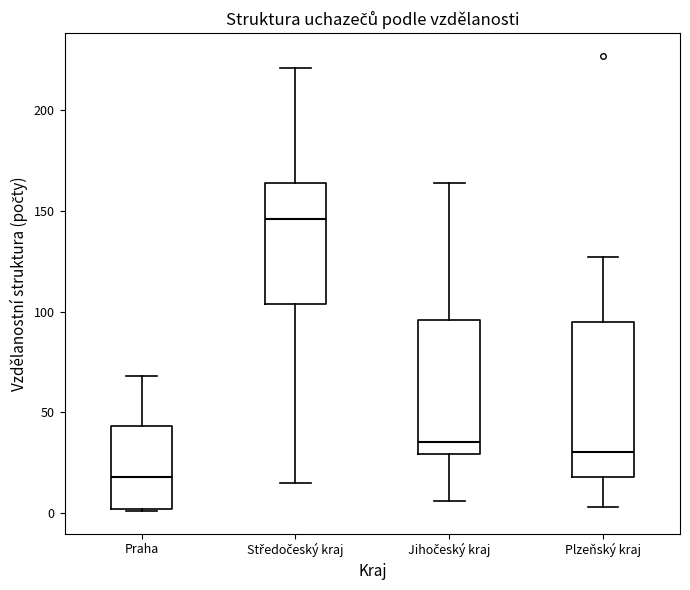

Which box has the highest median line?

Středočeský kraj